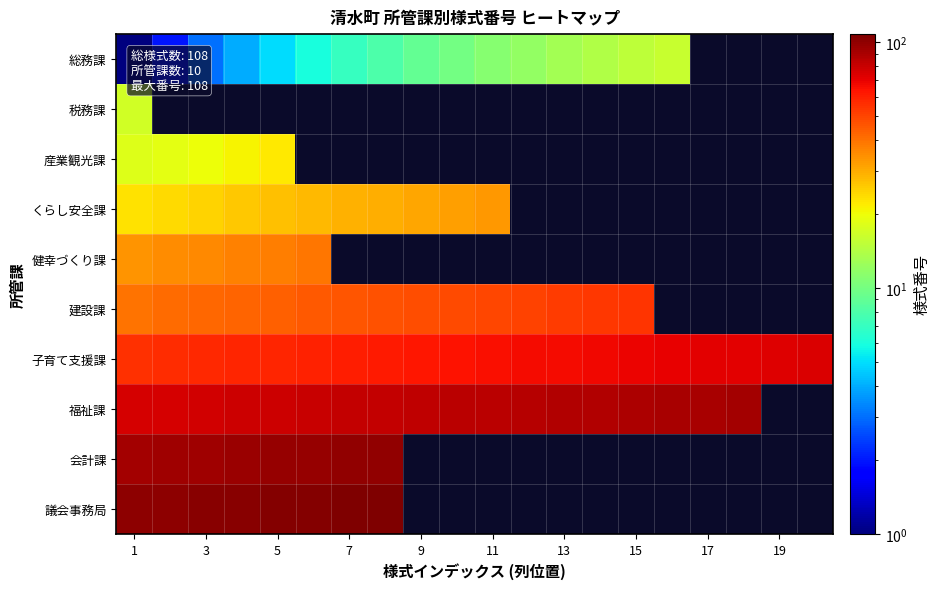

Which label corresponds to the smallest value in the chart?

1